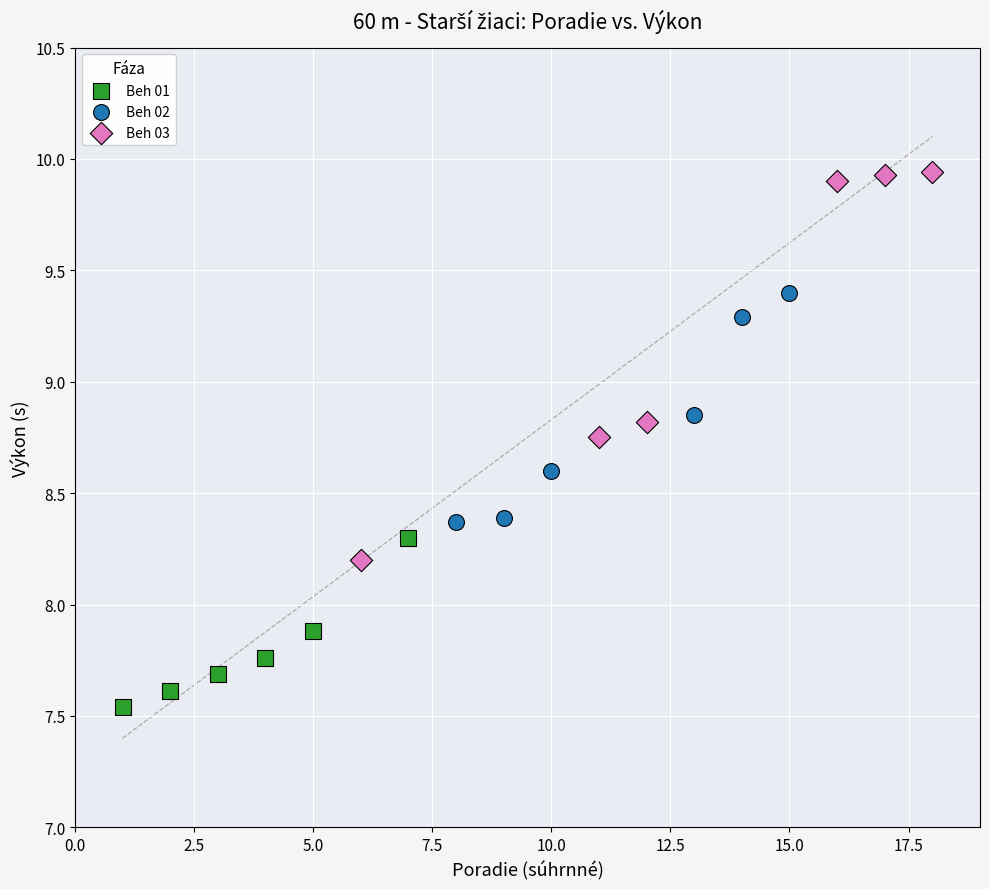

Which series contains the lowest Y value?

Beh 01